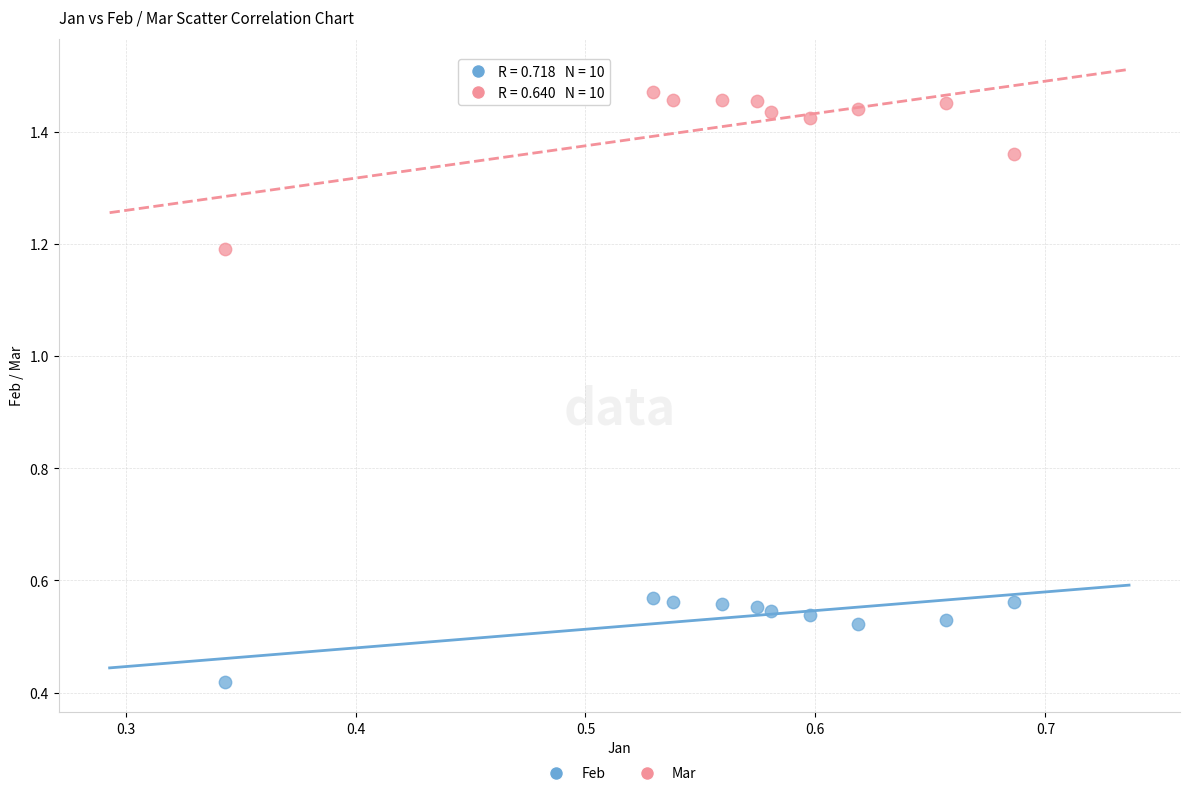

Across all data points, what is the range of Y values (max minus min)?

1.1